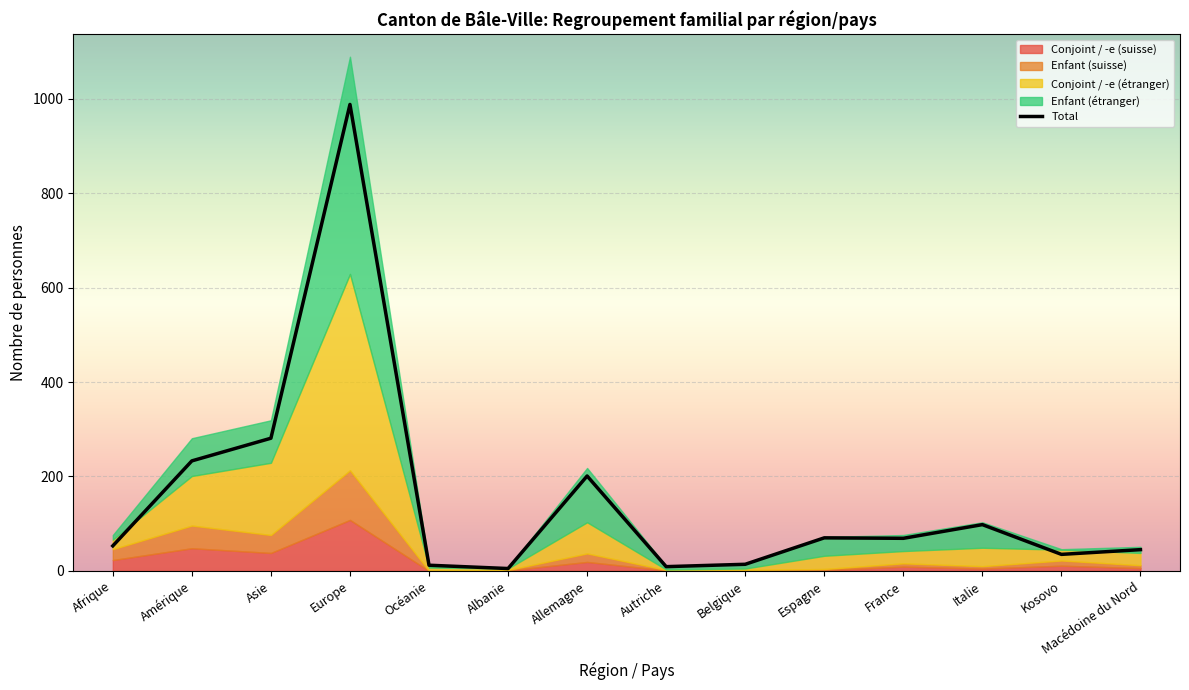

True or false: Enfant (étranger) has a value of 1 at Océanie.

False